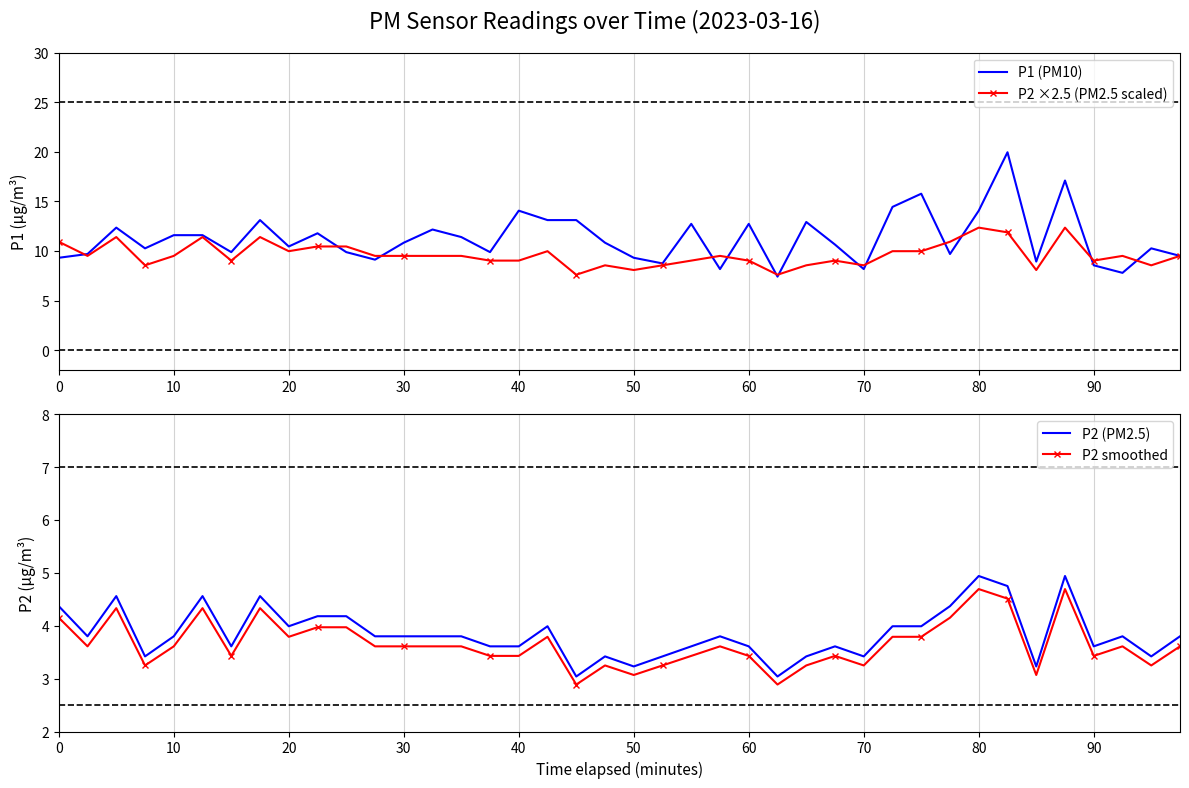

How many lines are shown in the chart?

4